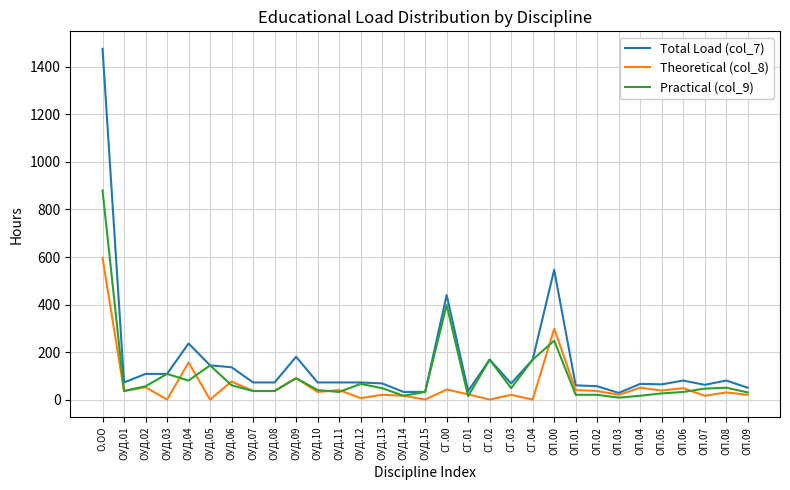

What is the total value across all series at СГ.04?

336